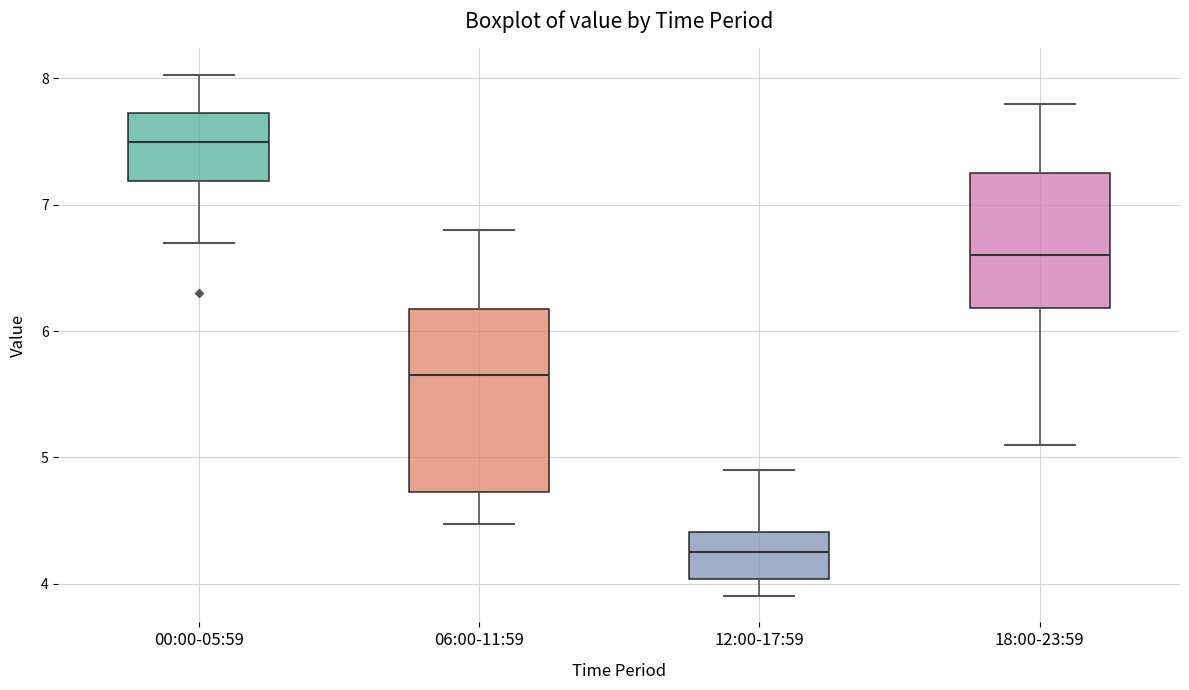

Which box is the tallest, from its lower edge to its upper edge?

06:00-11:59